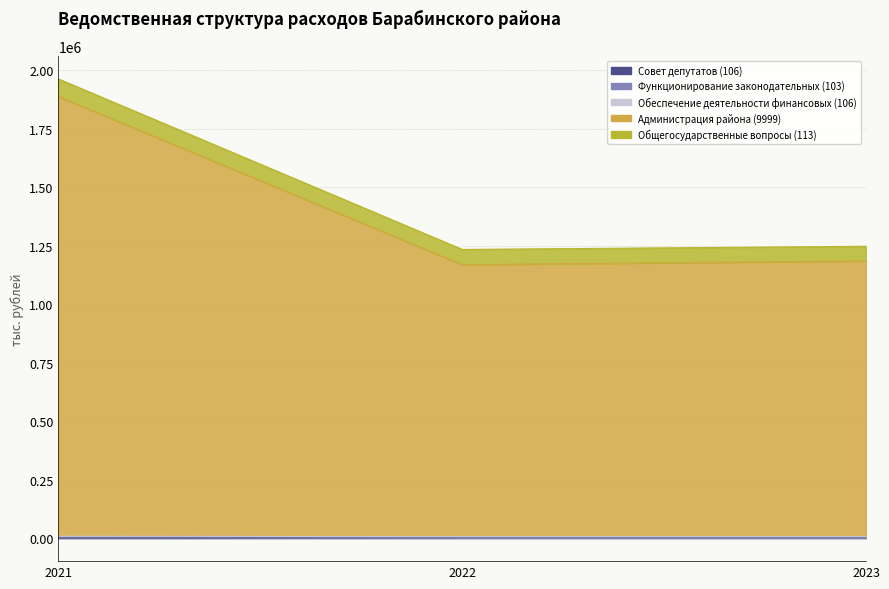

The value of Совет депутатов (106) at 2021 is 4074.0. True or false?

True